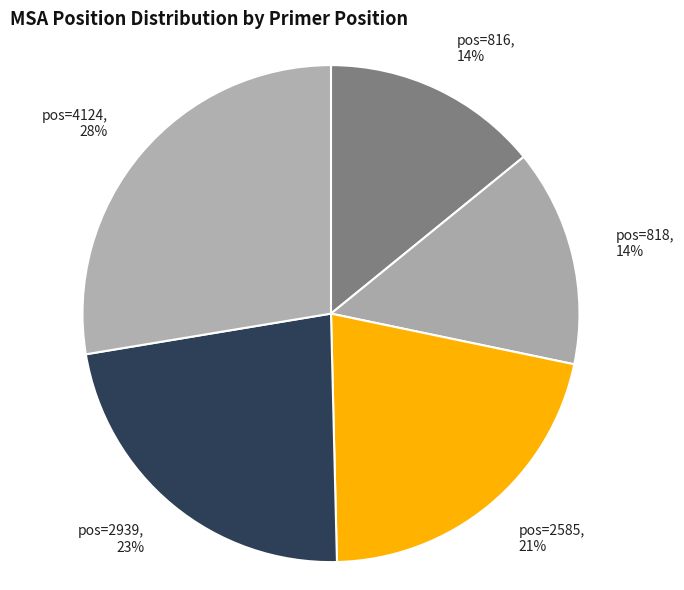

Does pos=2585 represent more than half of the total?

No